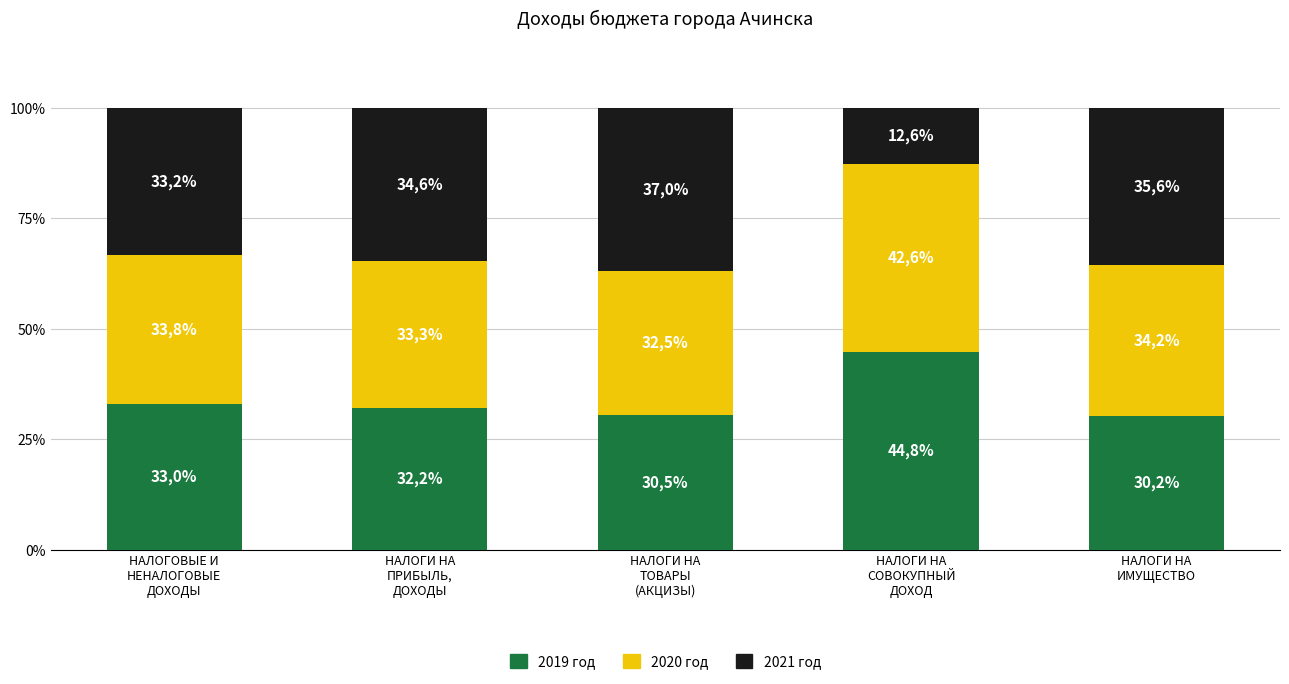

What is the sum of all 2019 год values?

170.7